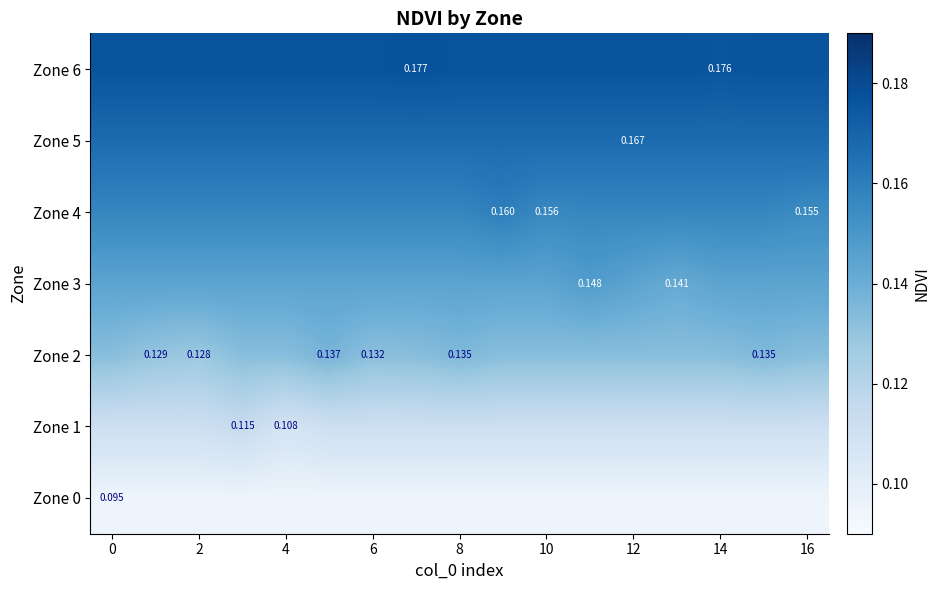

What is the greatest value displayed?

0.2